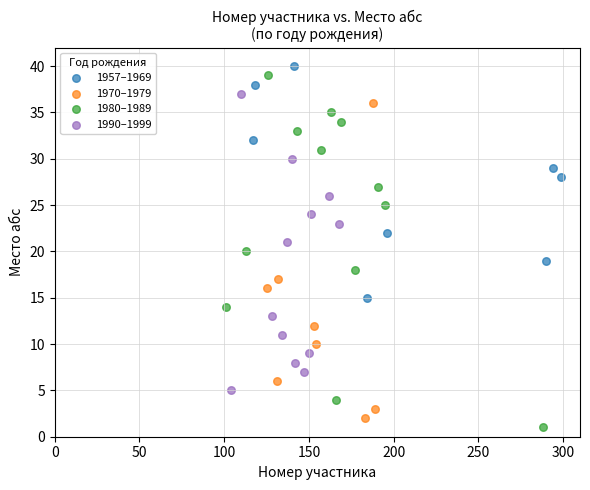

Which series has the largest Y range (max minus min)?

1980–1989